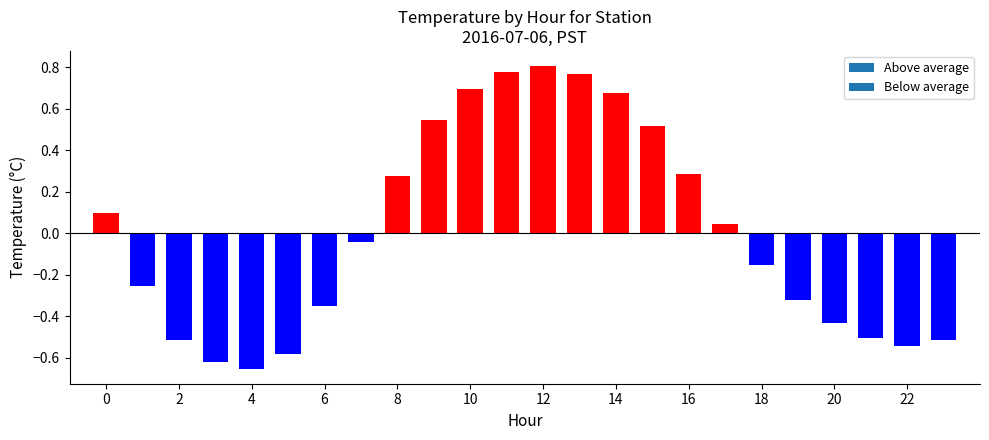

Count the number of categories in the chart.

24